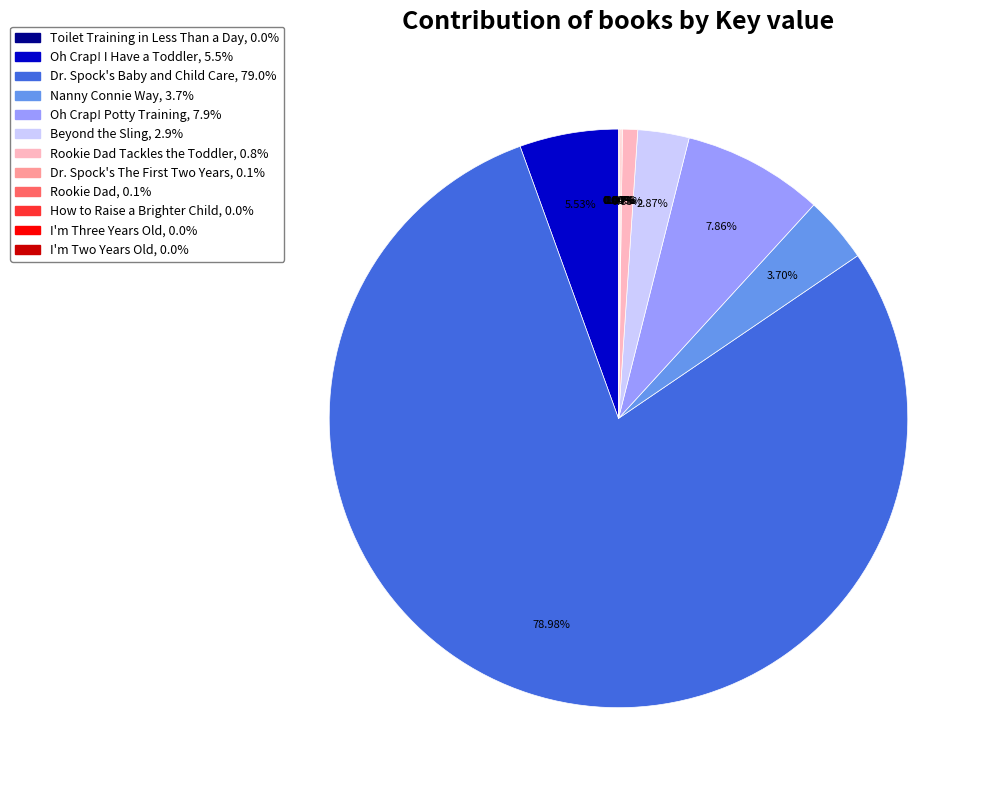

Does any single category account for the majority?

Yes